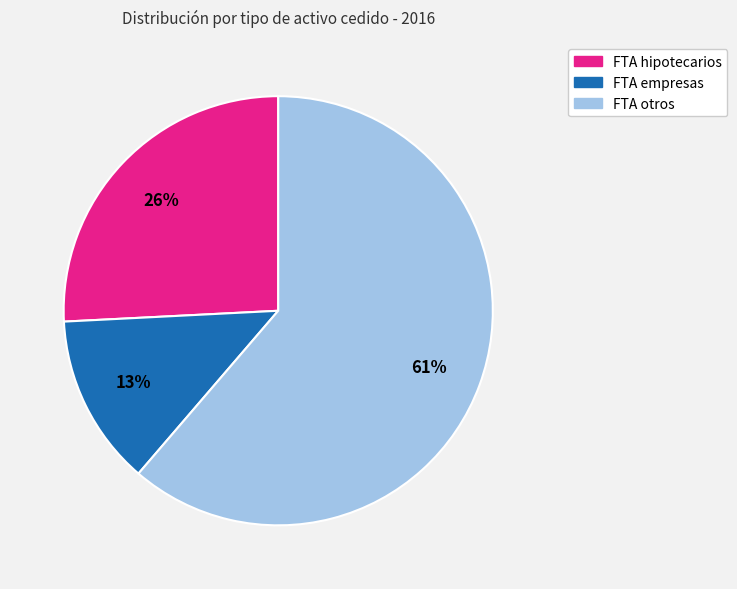

Rank the categories by value from lowest to highest.

FTA empresas, FTA hipotecarios, FTA otros